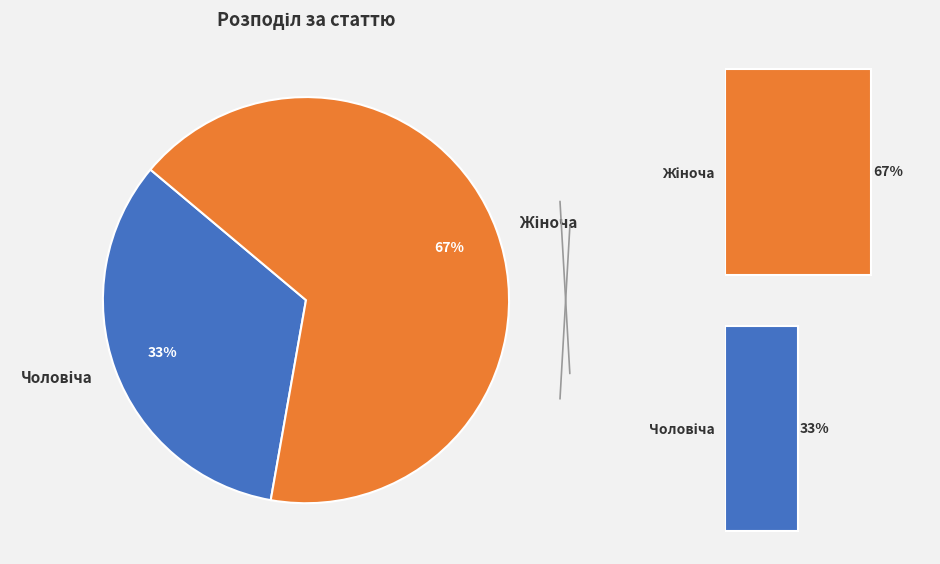

How many slices are in this pie chart?

2